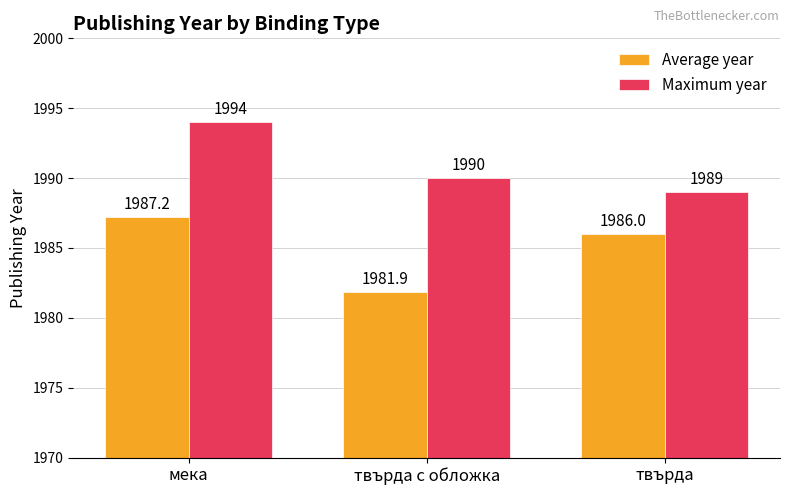

Reading left to right, list all the values displayed in this chart.

Average year: 1987.2	1981.9	1986.0
Maximum year: 1994.0	1990.0	1989.0